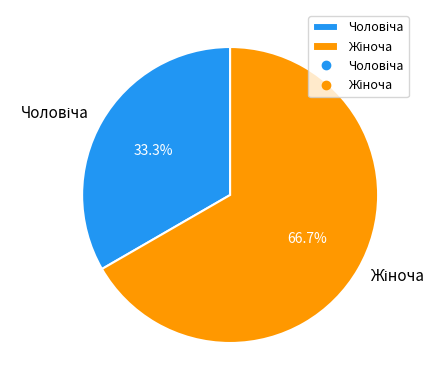

Does any single category account for the majority?

Yes